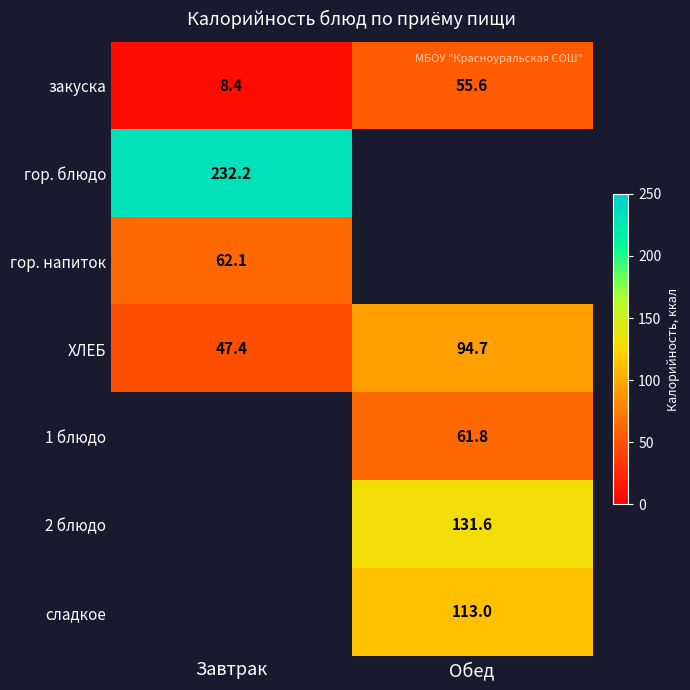

What is the difference between the maximum and minimum values in the ХЛЕБ series?

47.3